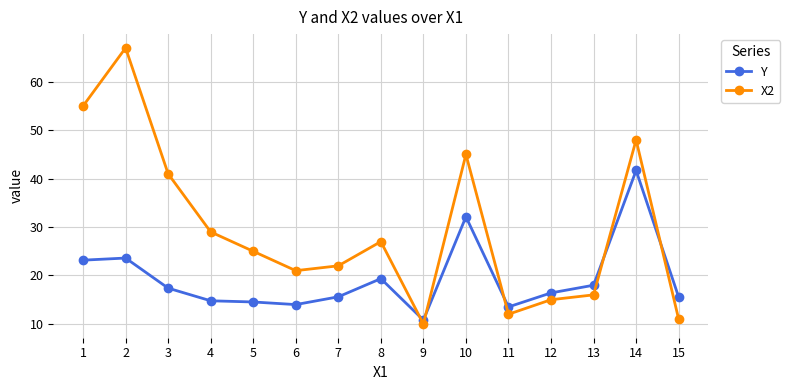

What is the total value across all series at 8?

46.4